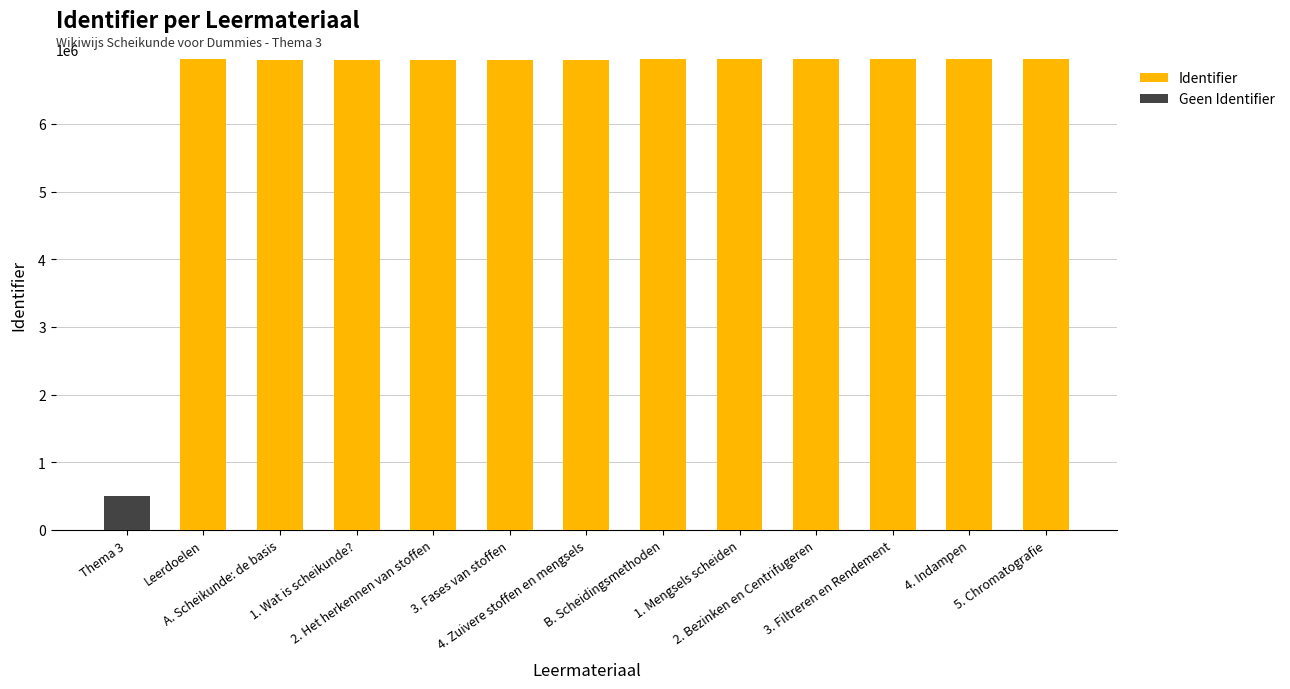

What is the sum of all Identifier values?

83460476